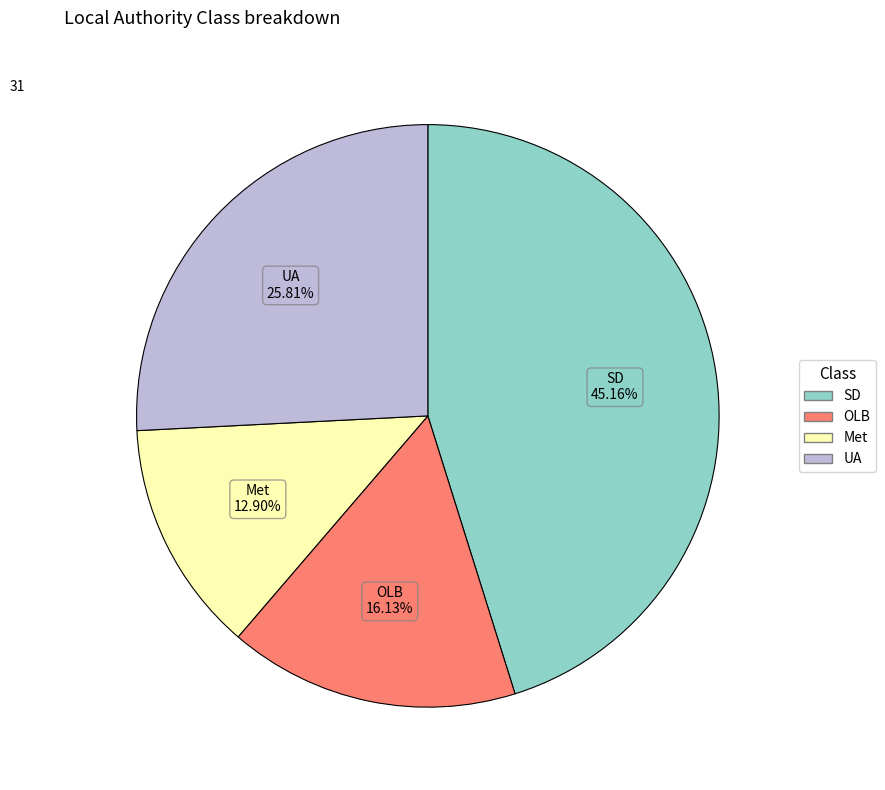

Which category has the biggest portion of the pie?

SD